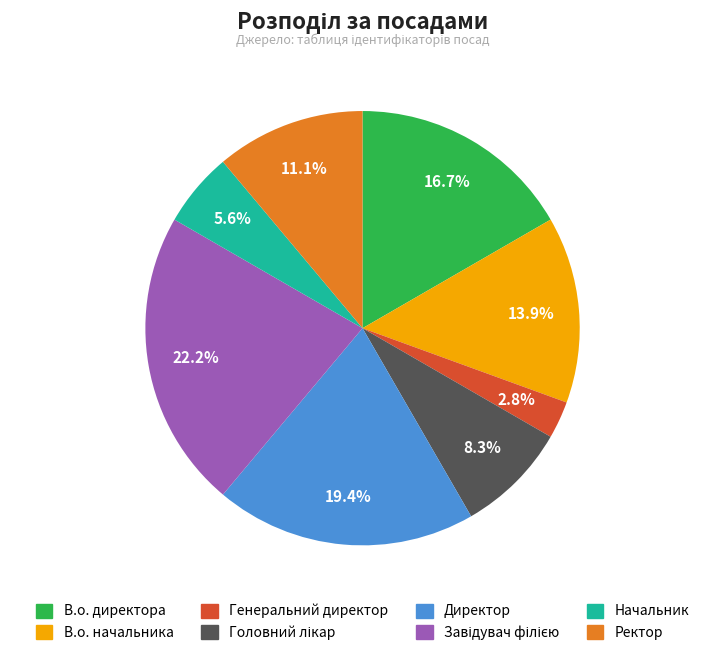

Does any single category account for the majority?

No